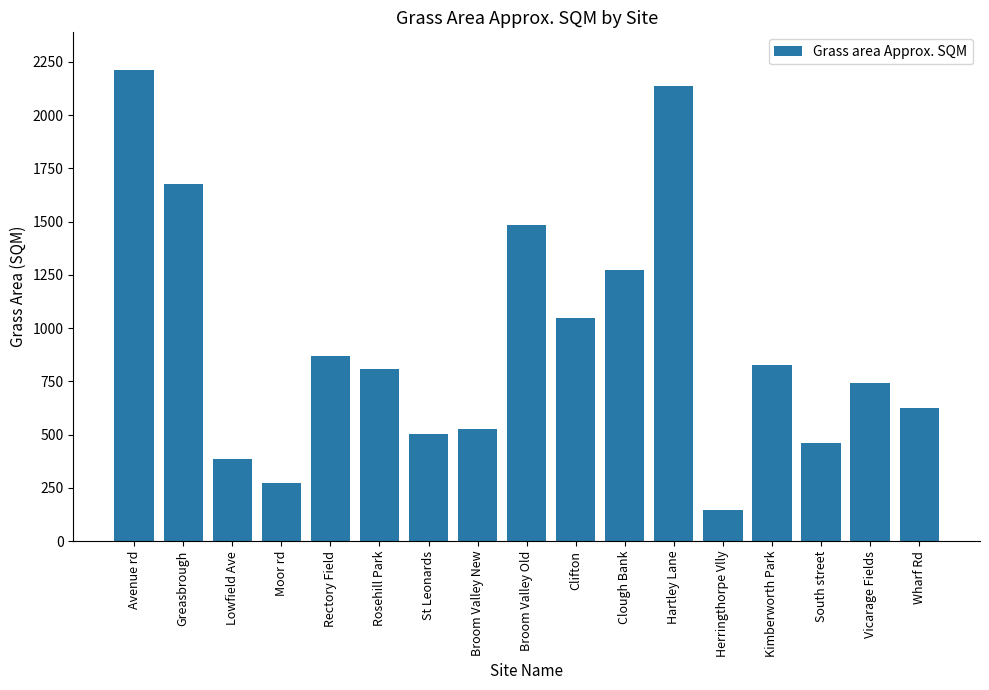

Reading left to right, list all the values displayed in this chart.

2212.0	1679.0	385.0	272.0	869.0	810.0	504.0	528.5	1482.0	1048.0	1274.4	2138.0	148.0	827.0	460.0	743.0	624.0